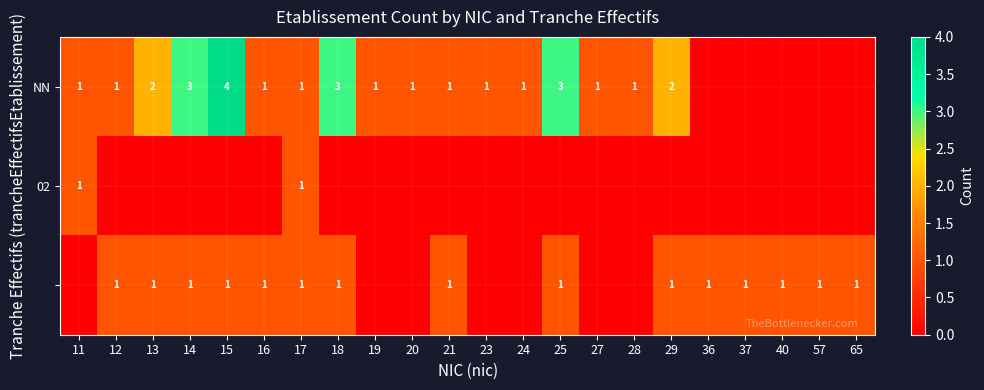

List the labels in order of NN value, largest first.

15, 14, 18, 25, 13, 29, 11, 12, 16, 17, 19, 20, 21, 23, 24, 27, 28, 36, 37, 40, 57, 65